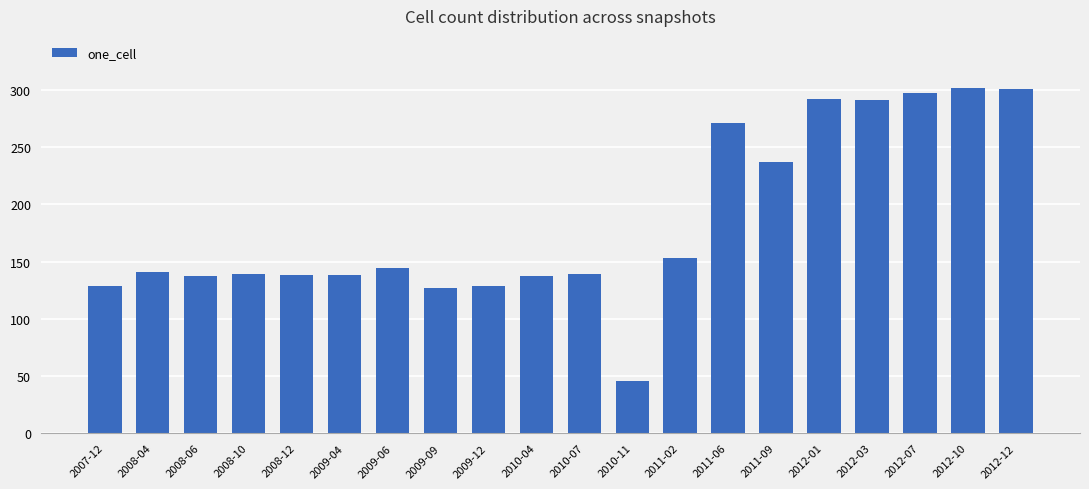

What is the difference between the values at 2008-06 and 2009-09?

10